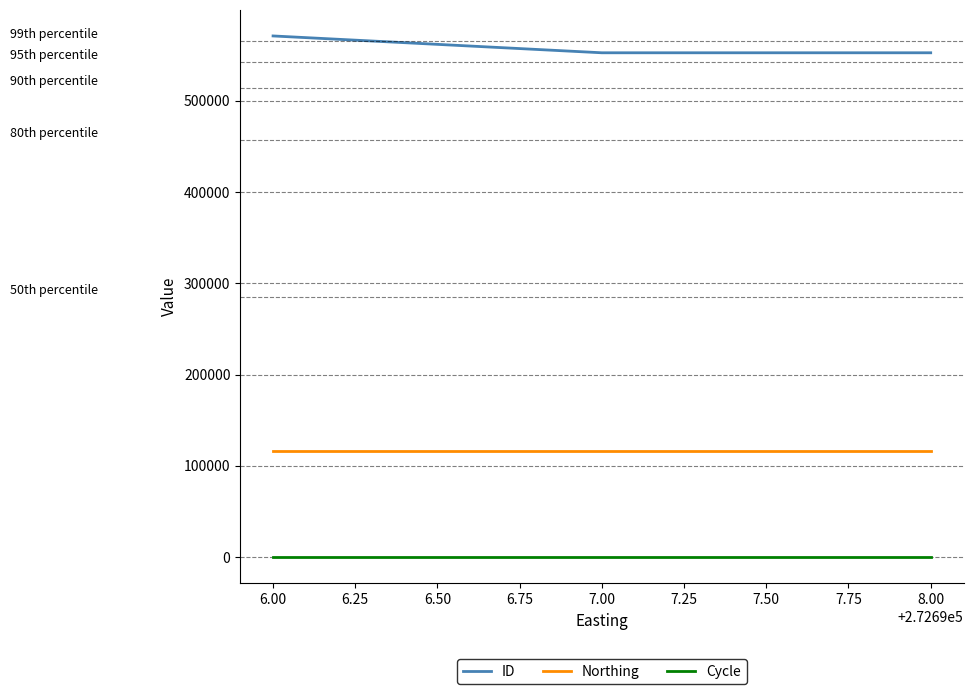

At which category is the sum across all series the highest?

6.00